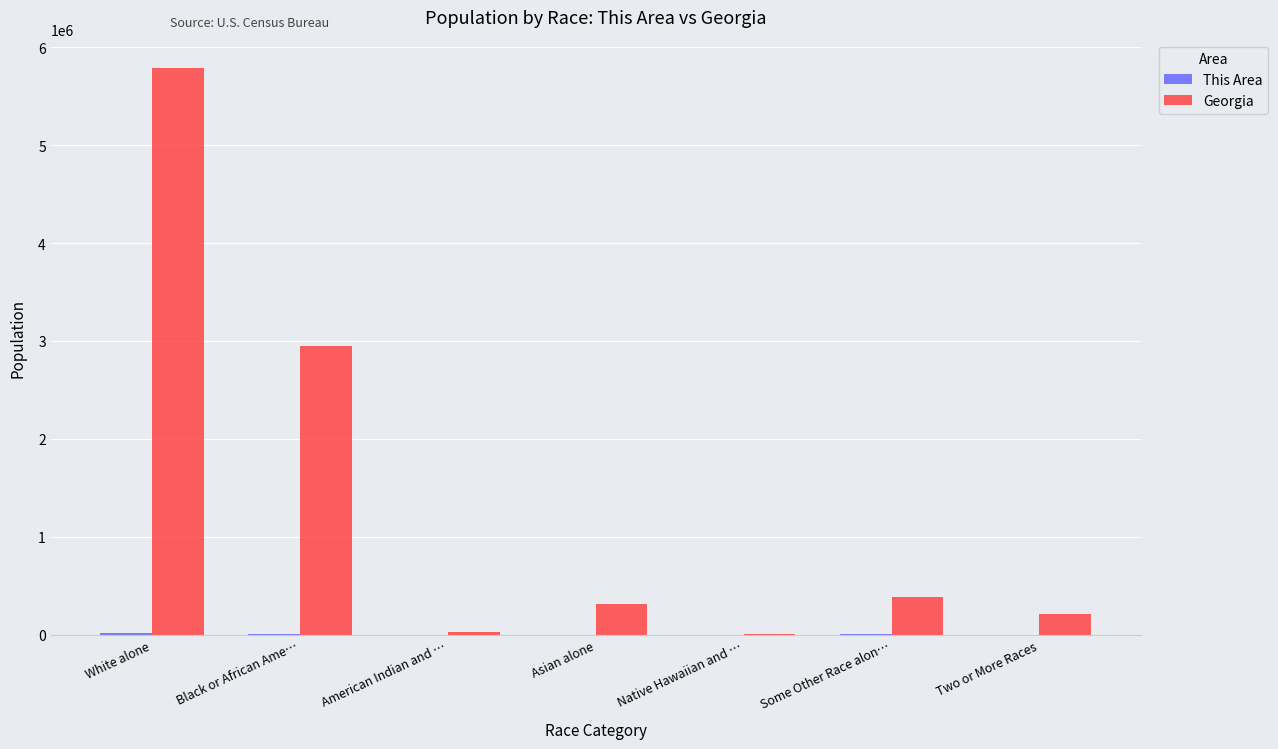

Which series changed the most between Native Hawaiian and … and Two or More Races?

Georgia